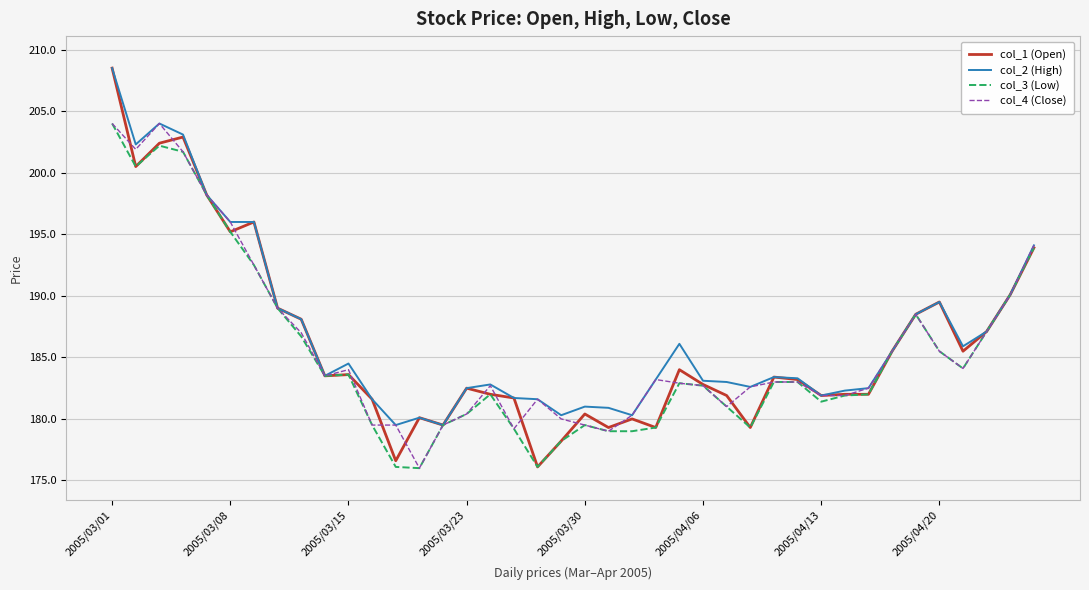

What is the highest value of the col_3 (Low) series?

204.0